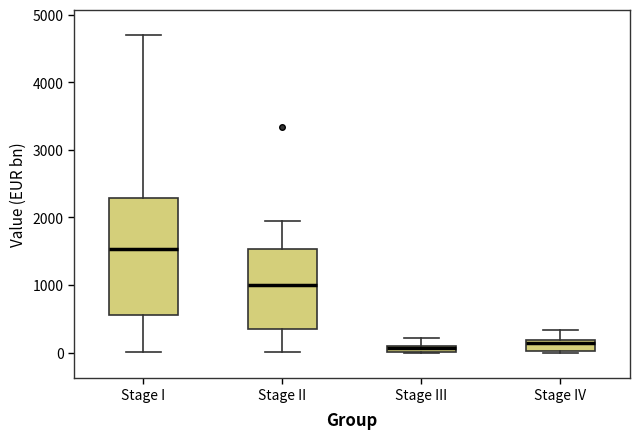

Where does the upper whisker of the box for Stage I end on the y-axis? The values are not printed on the chart, so give them approximately, as read against the axis.

4700